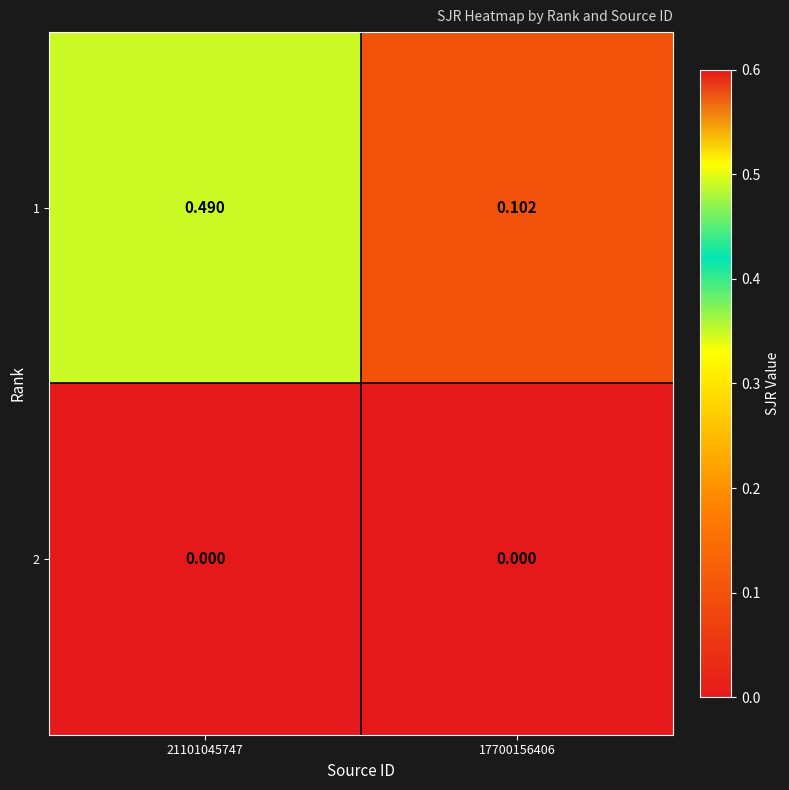

Is the value of 2 at 21101045747 greater than the value of 1 at 17700156406?

No